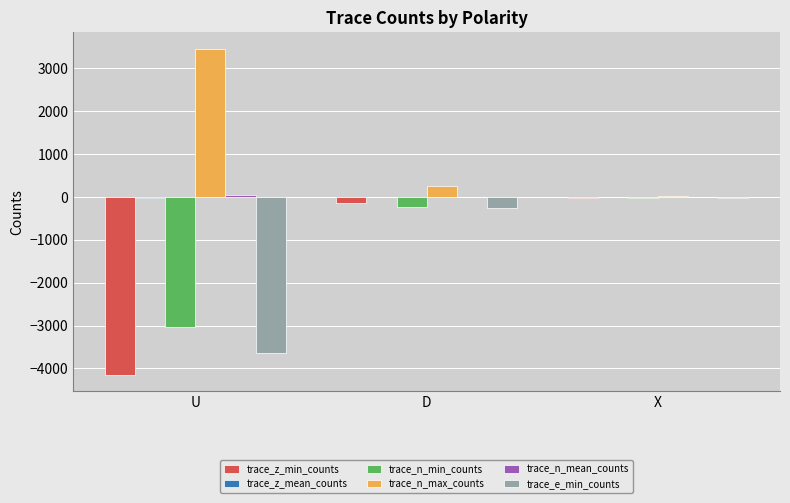

Where is trace_z_min_counts nearest to the value -2083?

D